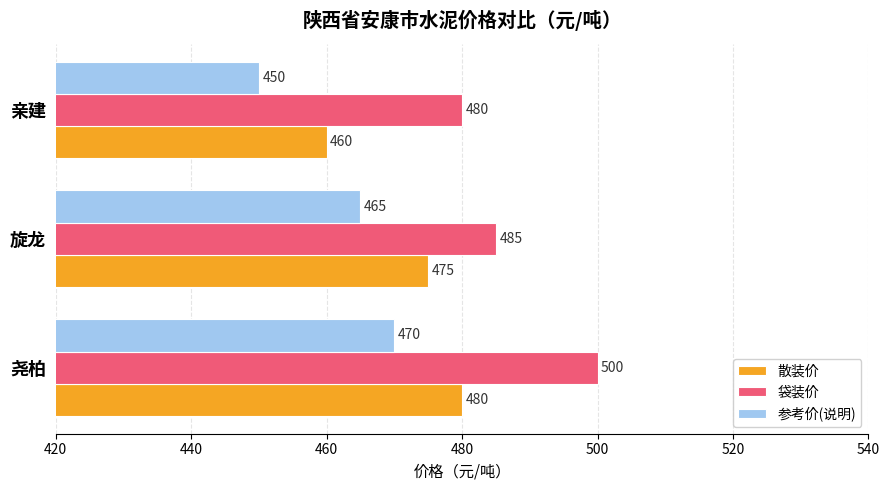

At how many categories does at least one series exceed 454?

3